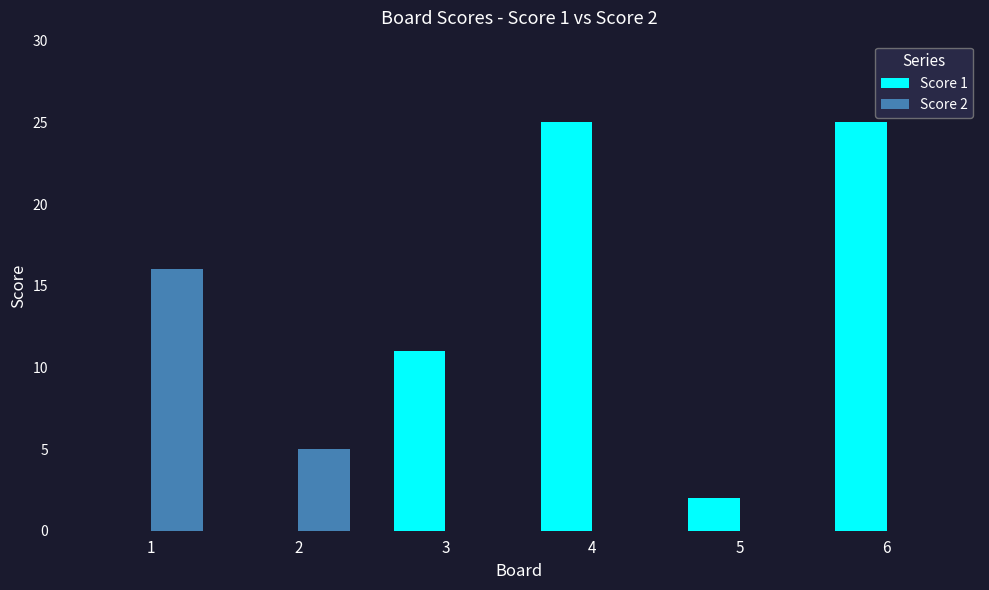

Count the Score 2 values in the range 0 to 5.

5